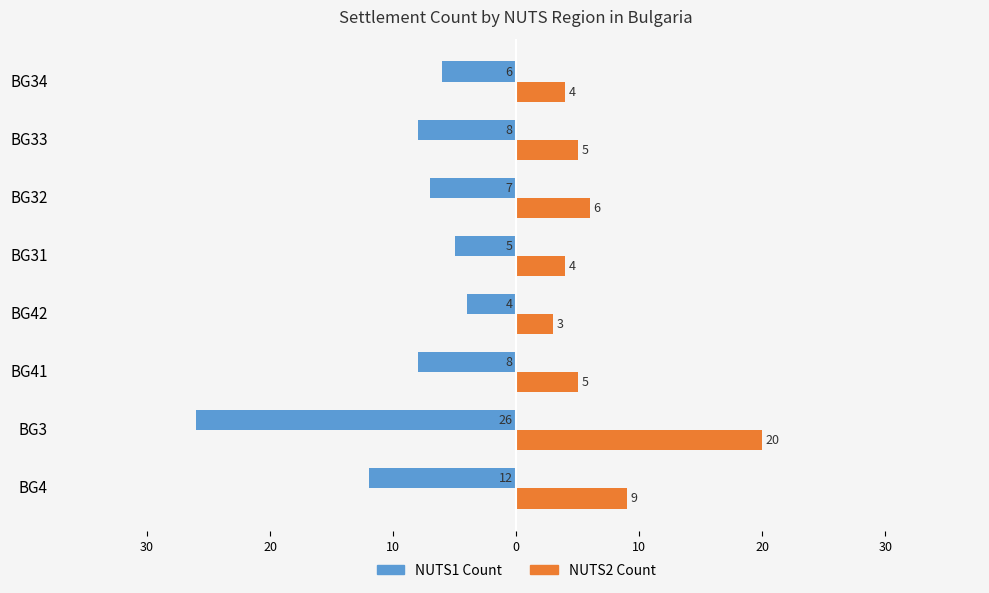

What is the value of the NUTS1 Count bar at the 1st from the left?

-12